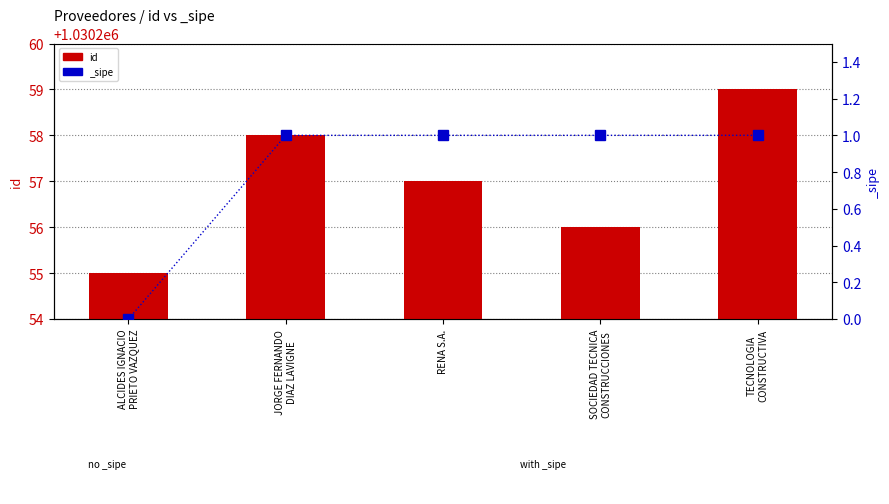

What is the difference between the values at RENA S.A. and SOCIEDAD TECNICA
CONSTRUCCIONES?

1